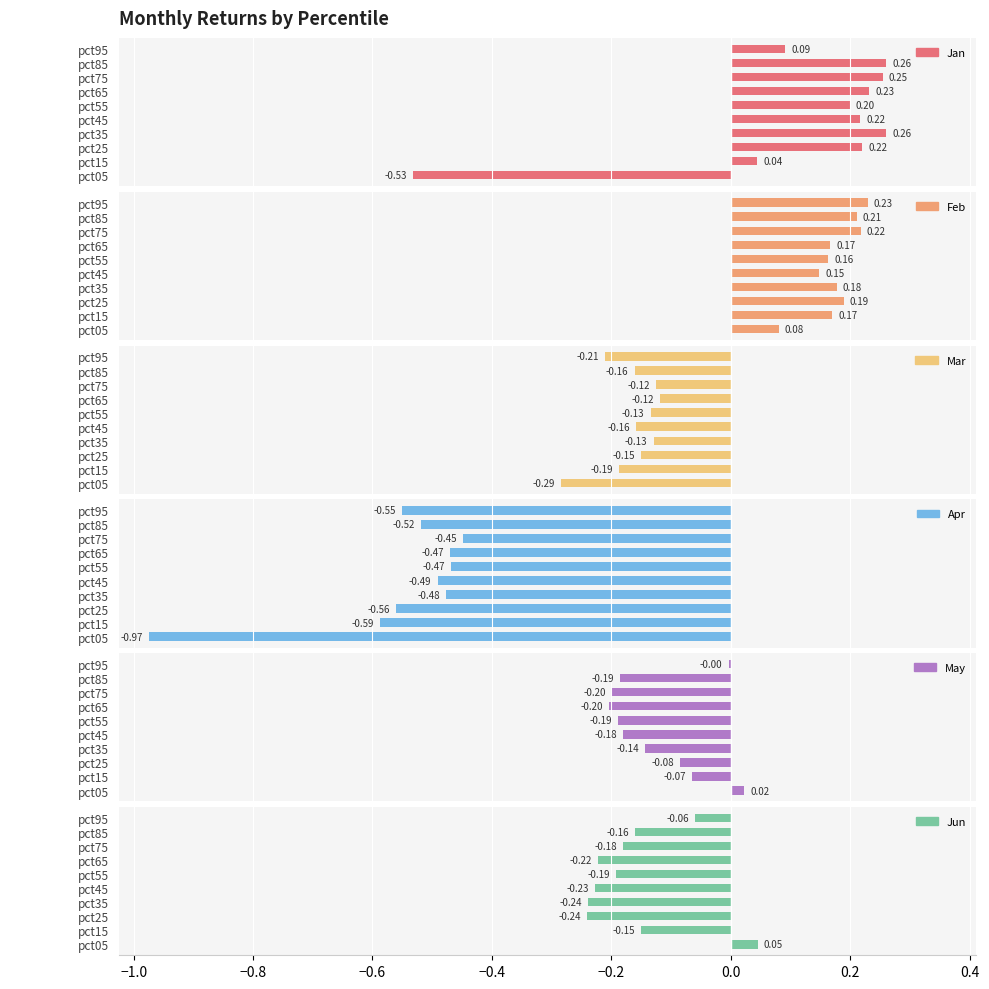

Between pct65 and pct95, which series saw the biggest shift?

May